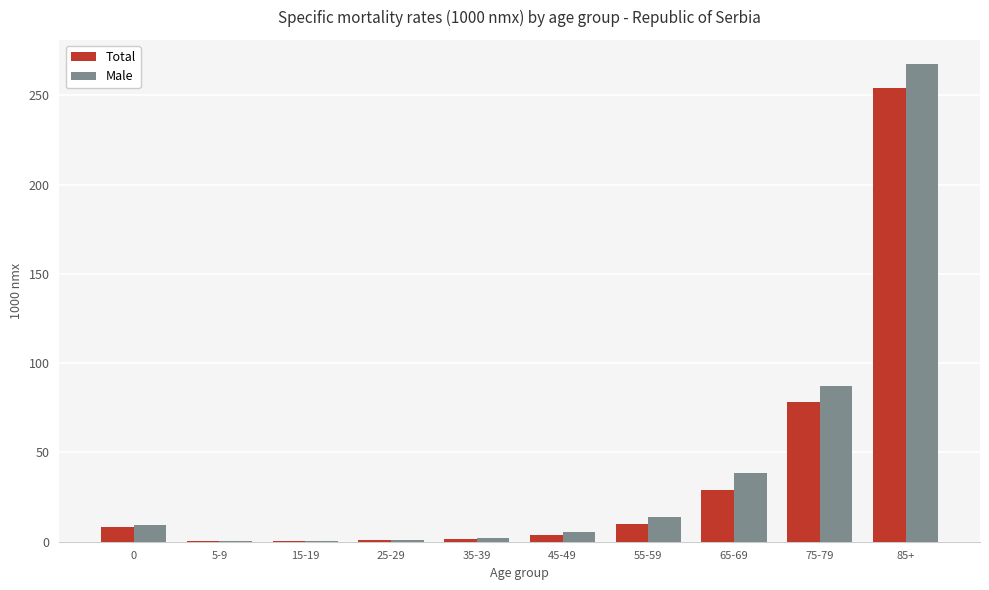

At which label does Total reach its peak?

85+